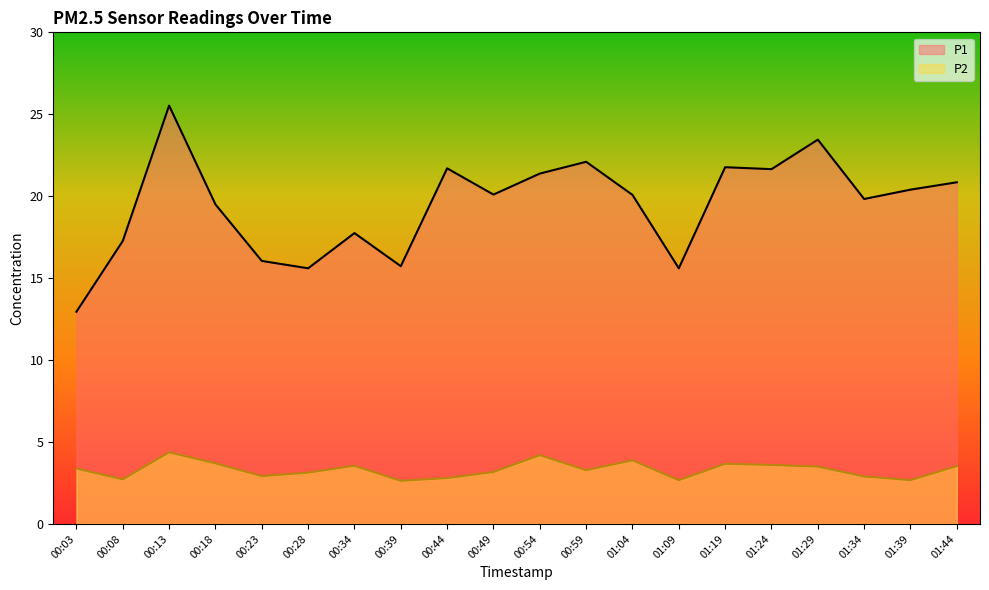

What is the label of the 7th point from the left?

00:34